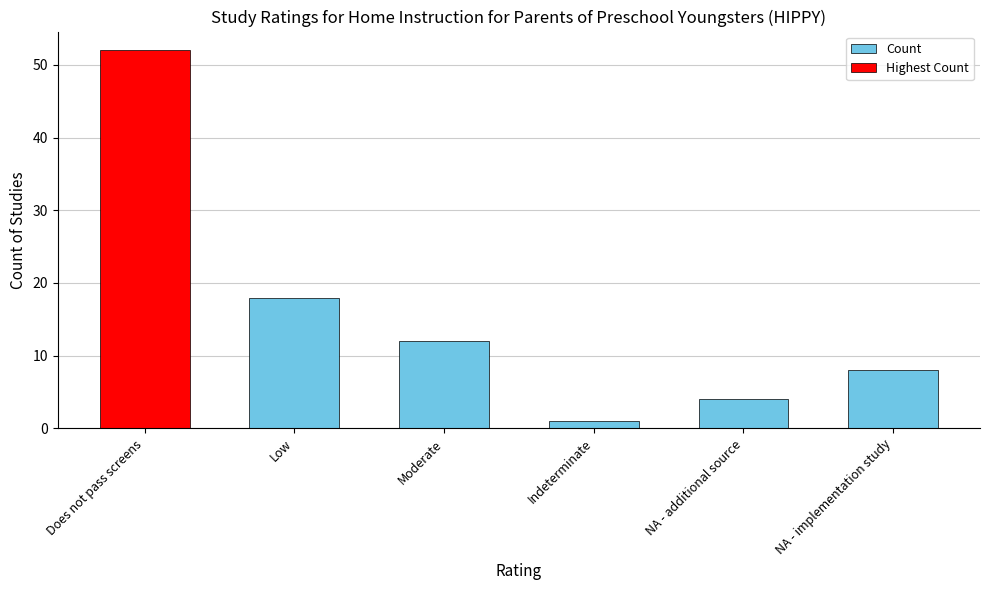

How many values are below 12?

3